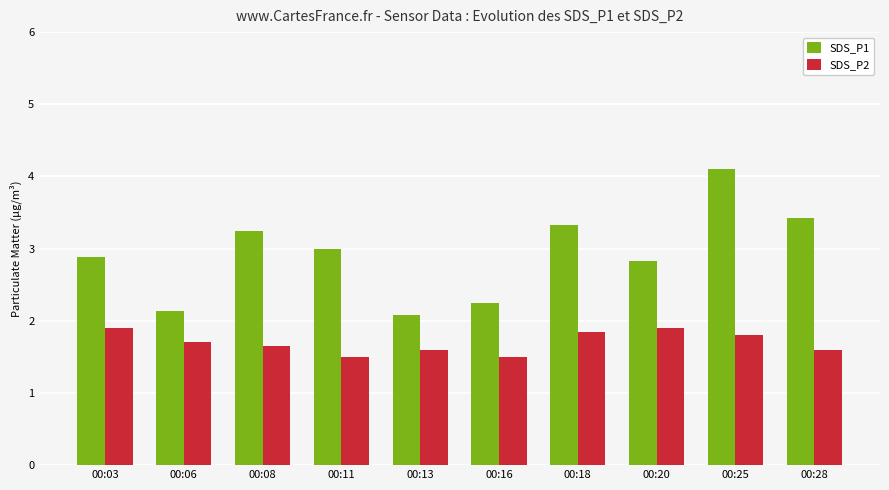

Which series has the widest spread of values?

SDS_P1